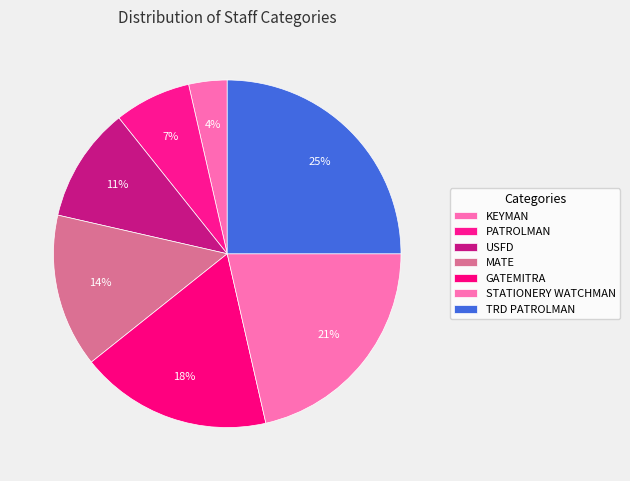

How many slices are in this pie chart?

7